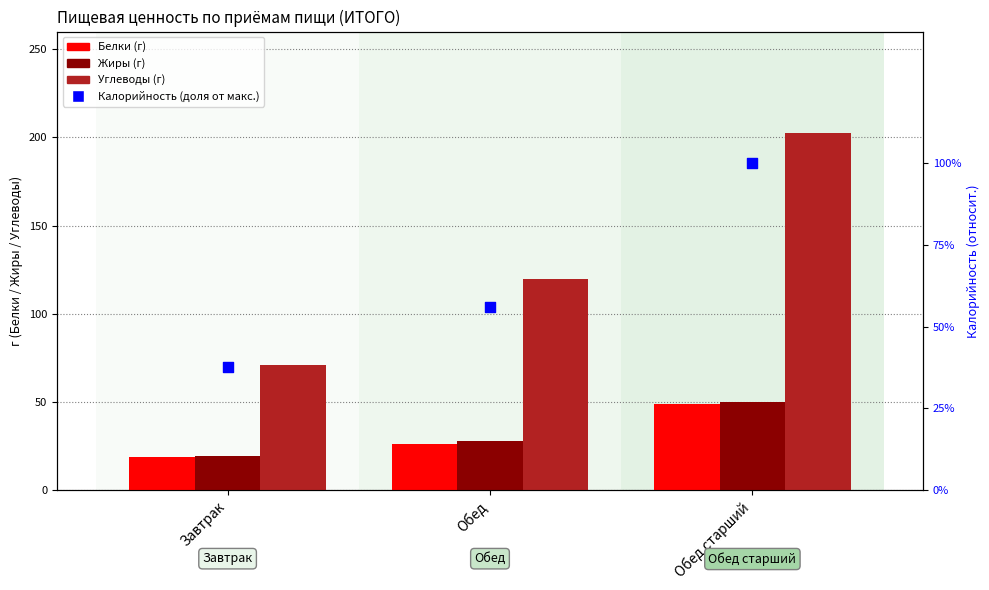

Which series reaches the maximum Y coordinate?

Углеводы